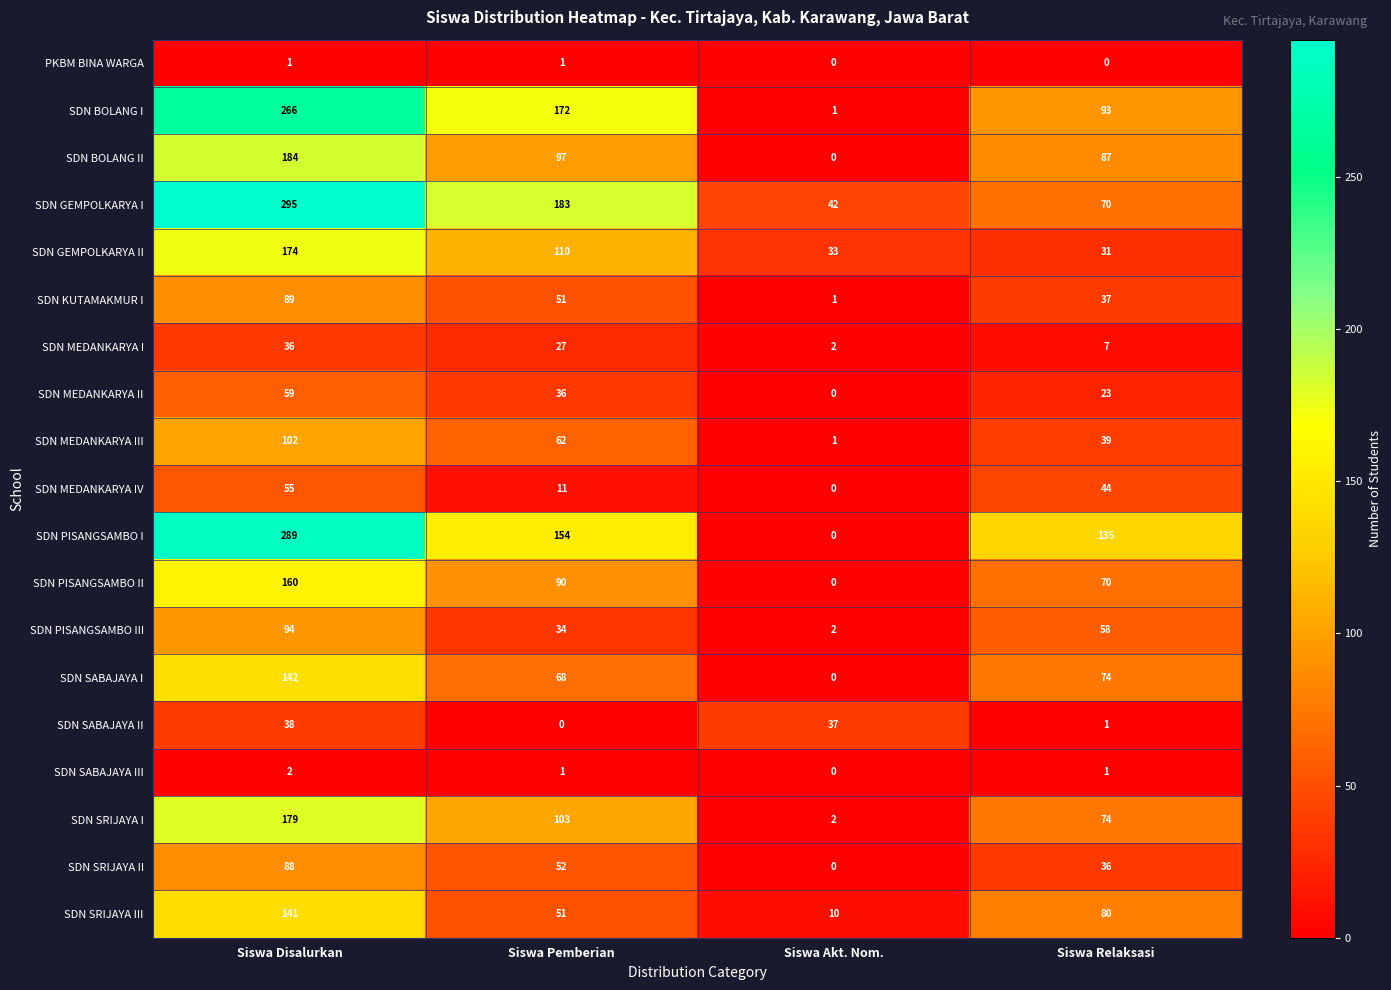

What is the total value across all series at Siswa Relaksasi?

960